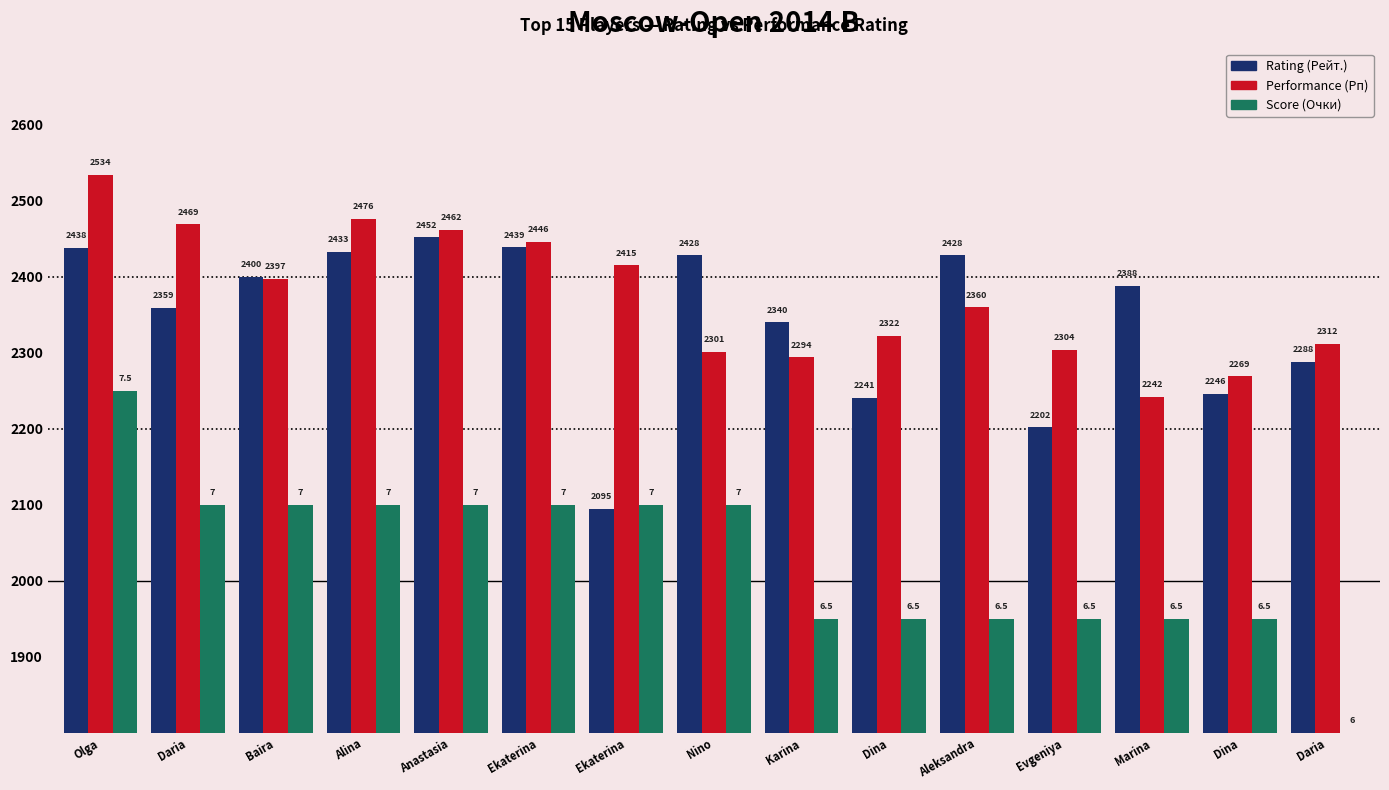

What is the average value of the Rating (Рейт.) series?

2345